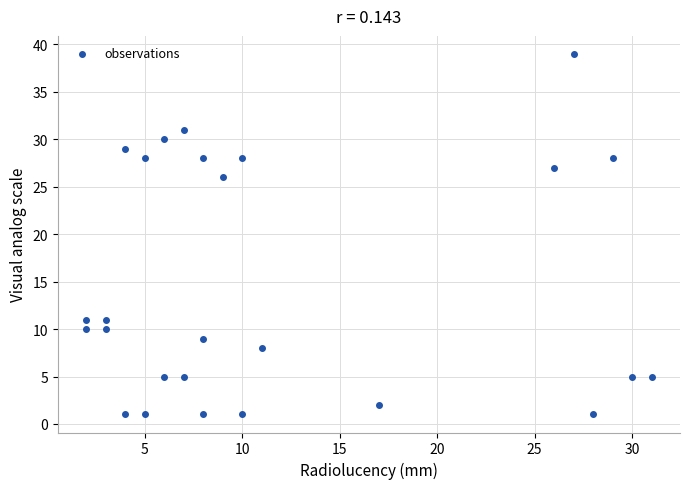

What Y value in the scatter plot is closest to 20?

26